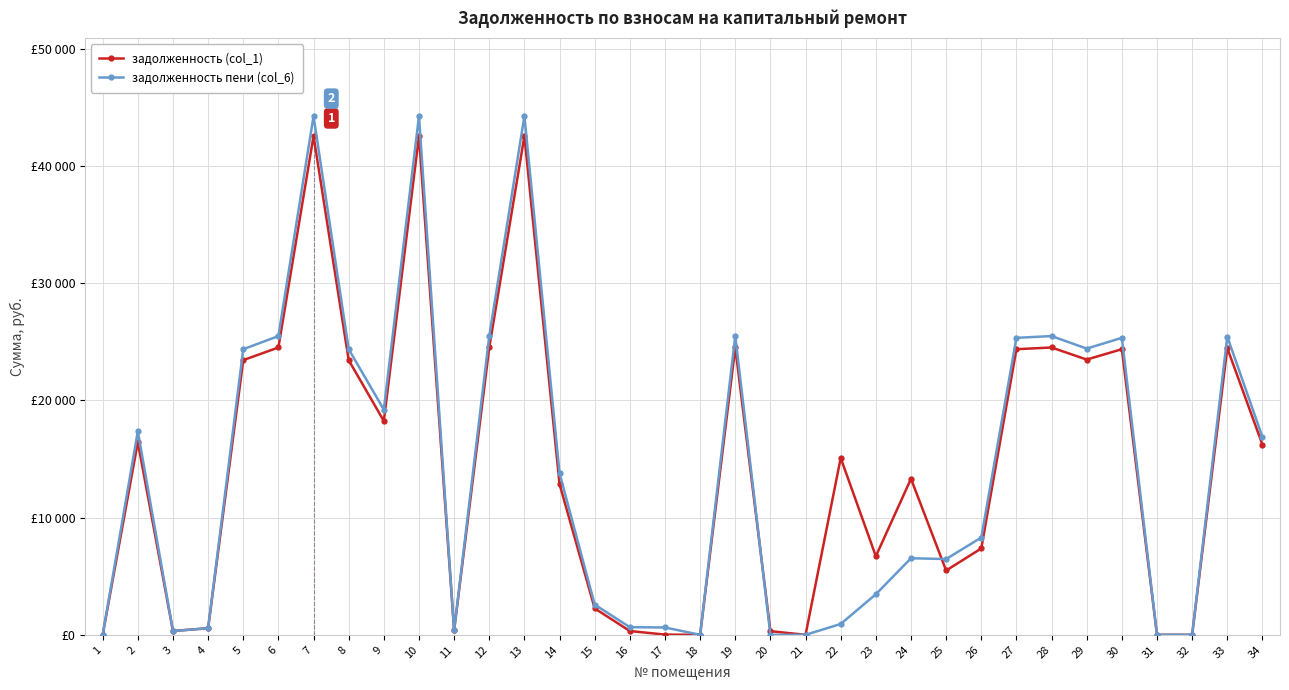

Does the chart have visible grid lines?

Yes